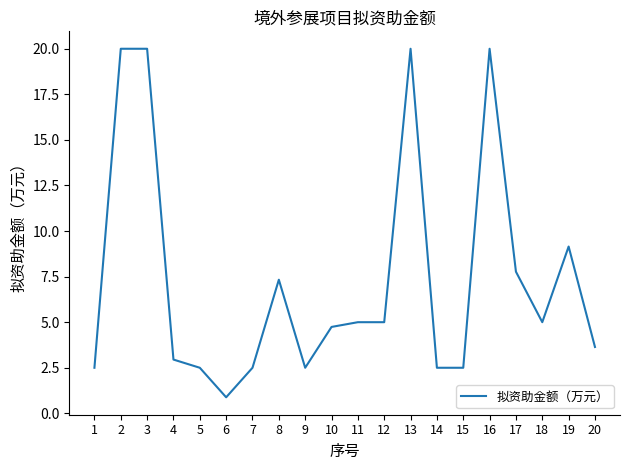

Is it true that the value at 15 is 0.9?

False